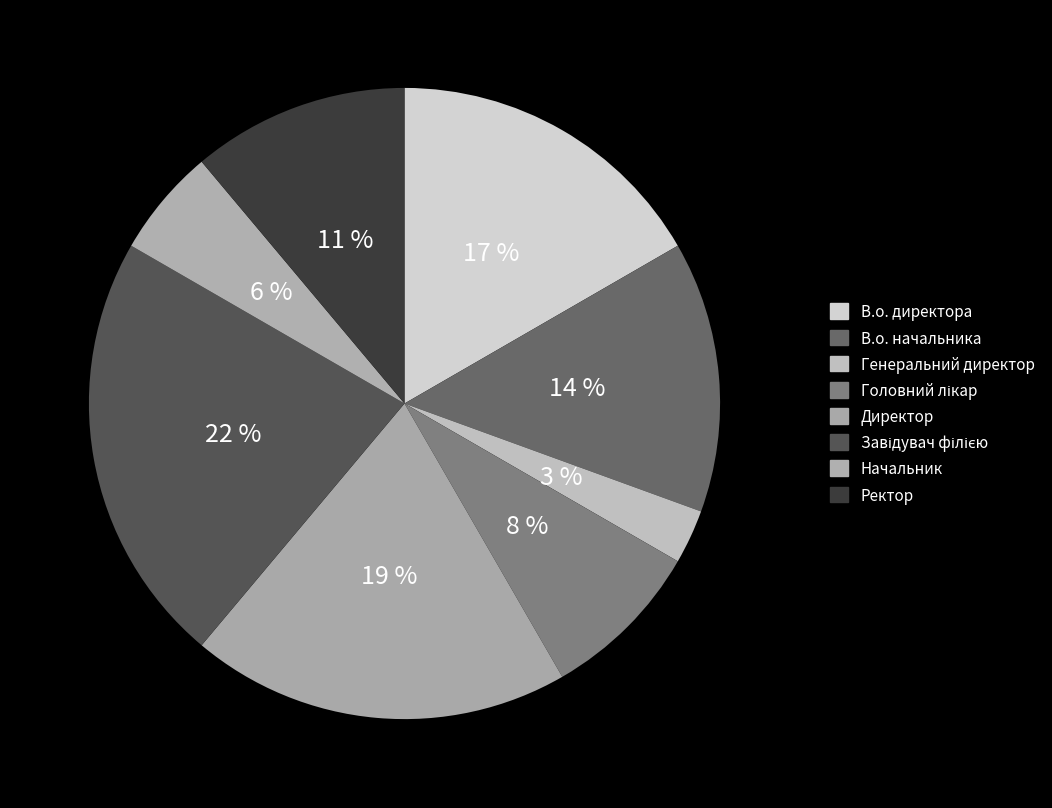

Does В.о. начальника represent more than half of the total?

No